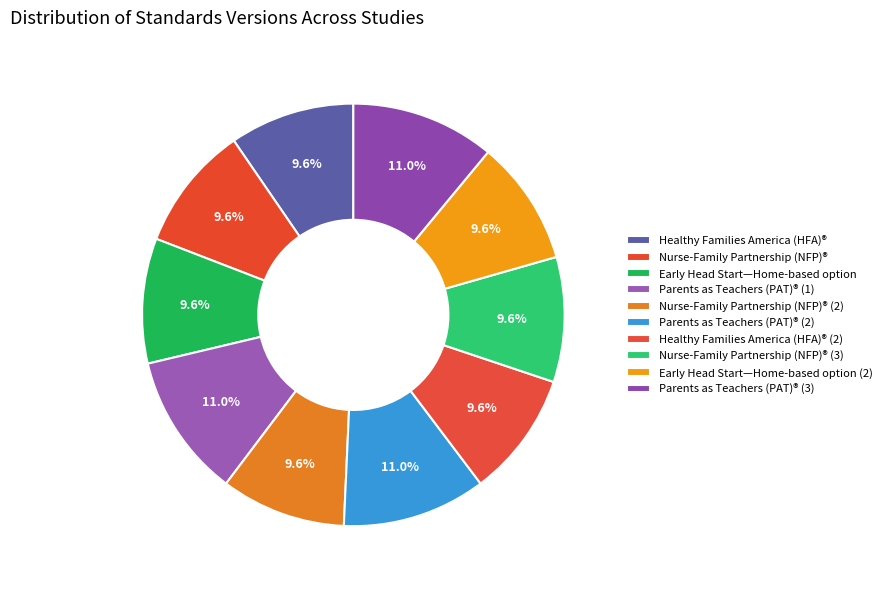

How many slices are in this pie chart?

10